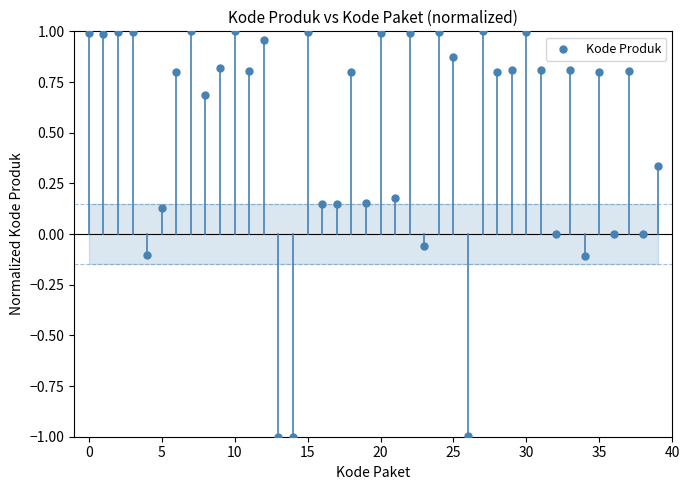

What is the range of Y values (max minus min)?

2.0